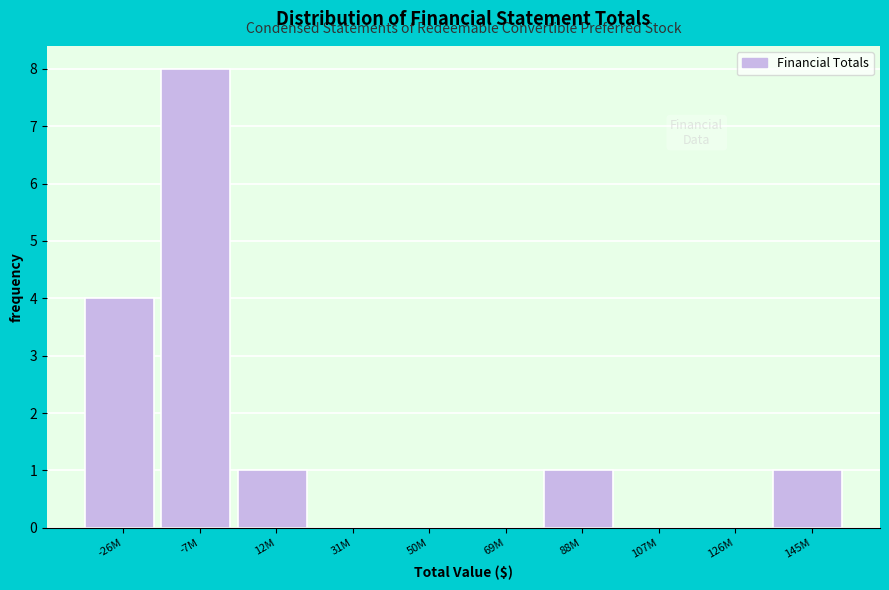

Reading right to left, list all the values displayed in this chart.

145M=1	126M=0	107M=0	88M=1	69M=0	50M=0	31M=0	12M=1	-7M=8	-26M=4